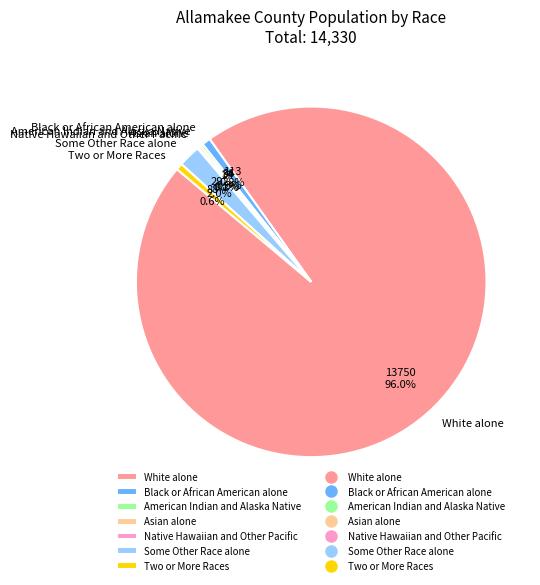

To the nearest percent, what percentage of the pie is White alone?

96%